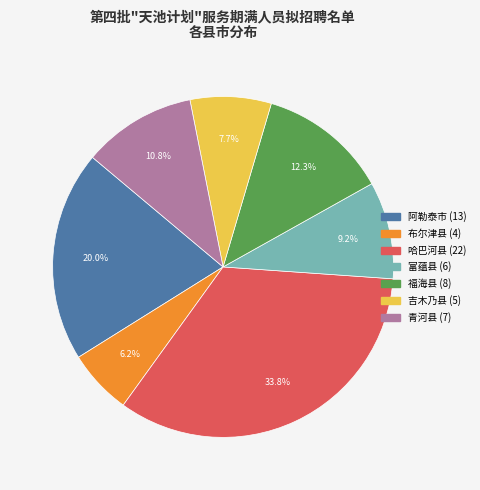

To the nearest percent, what is the average slice percentage?

14%